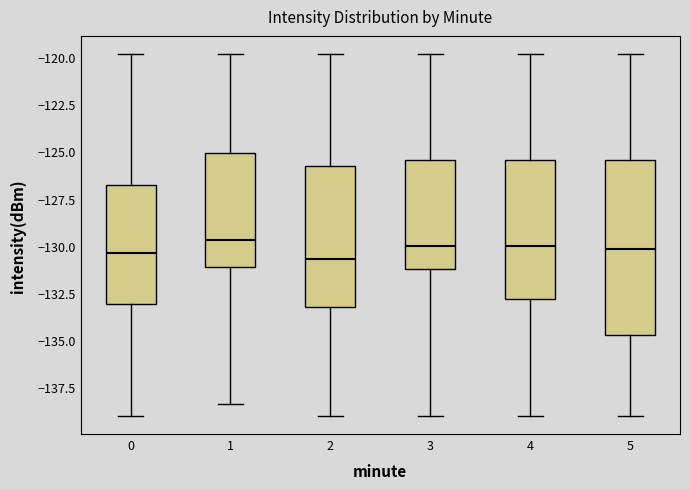

Which box is the tallest, from its lower edge to its upper edge?

5